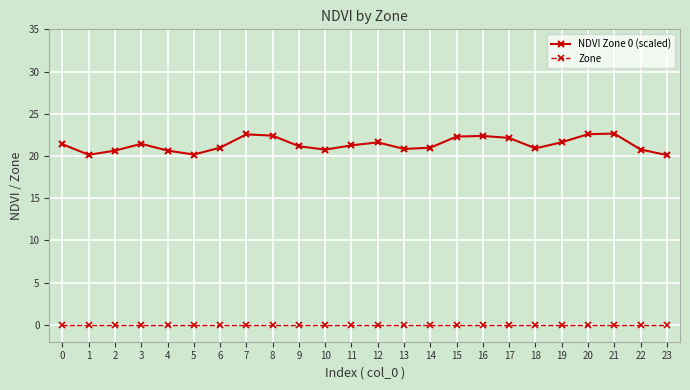

True or false: Zone and NDVI Zone 0 (scaled) intersect in this chart.

False